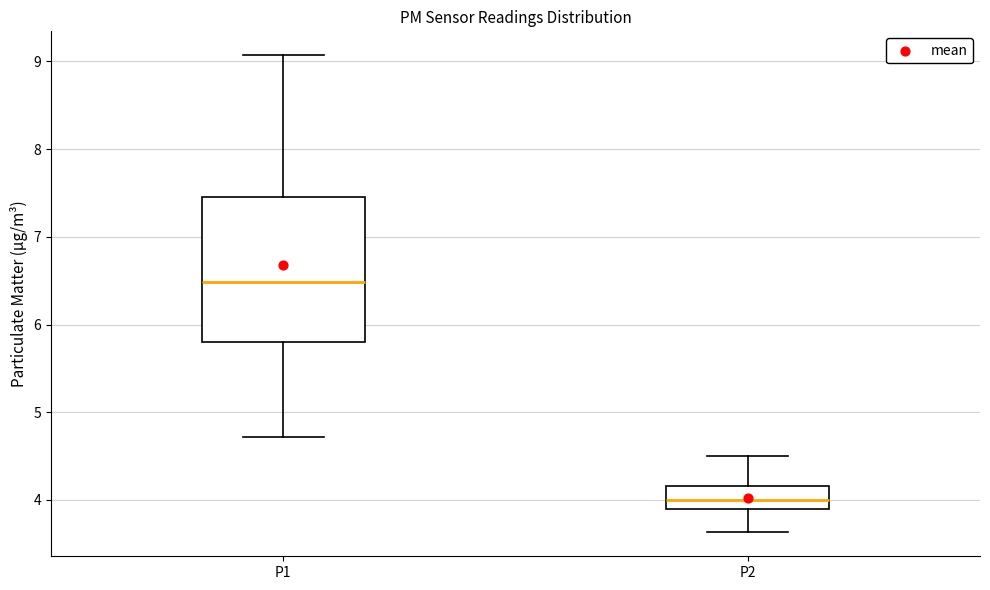

Where does the median line of the box for P1 sit on the y-axis? The values are not printed on the chart, so give them approximately, as read against the axis.

6.5